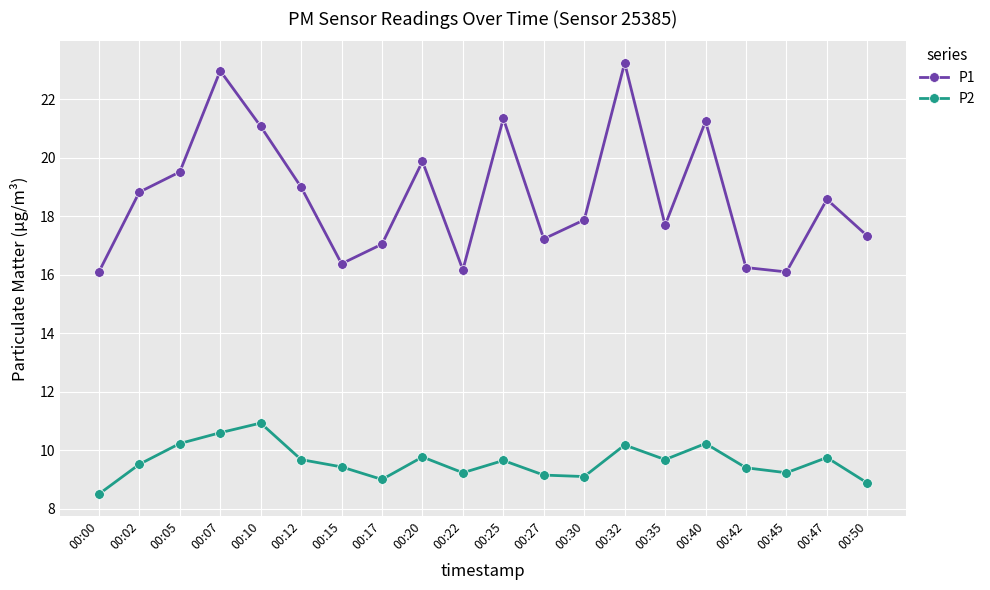

True or false: P2 and P1 intersect in this chart.

False